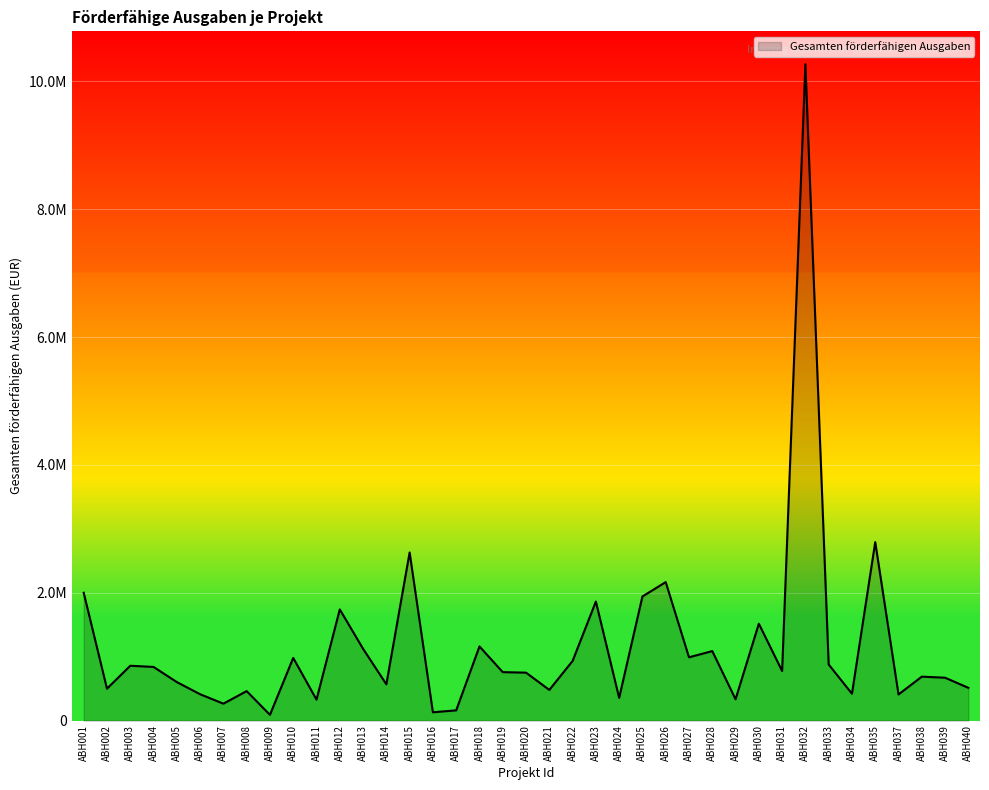

True or false: the data shows 1009124.0 at ABH038.

False